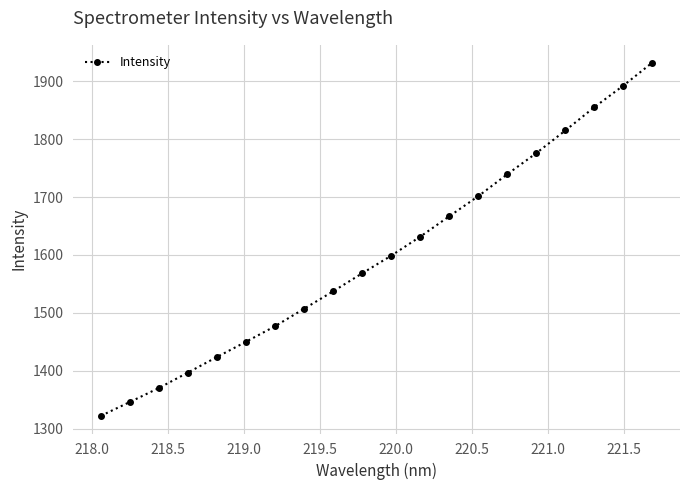

What is the average value?

1600.5